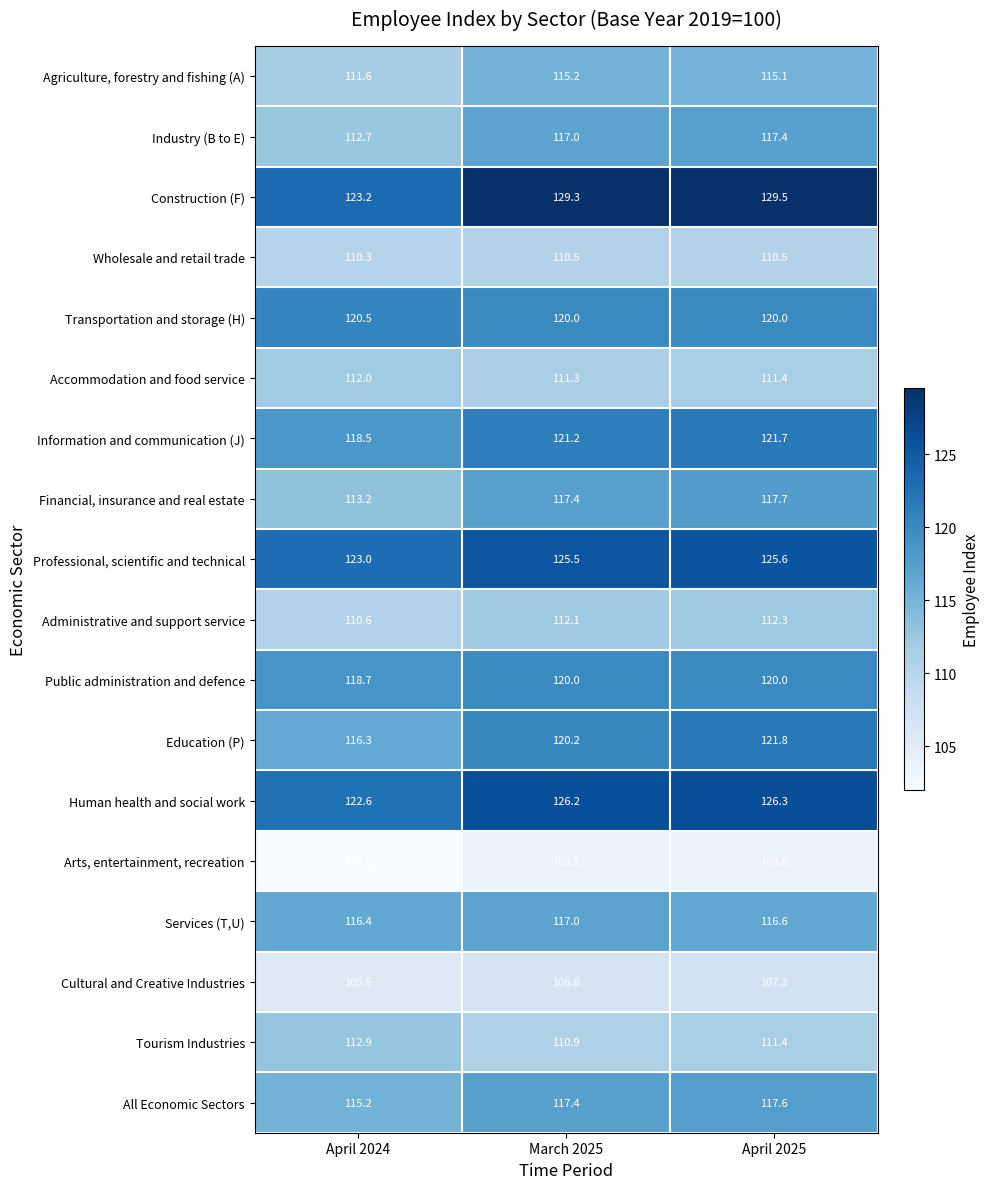

What is the difference between the Education (P) values at April 2025 and April 2024?

5.5